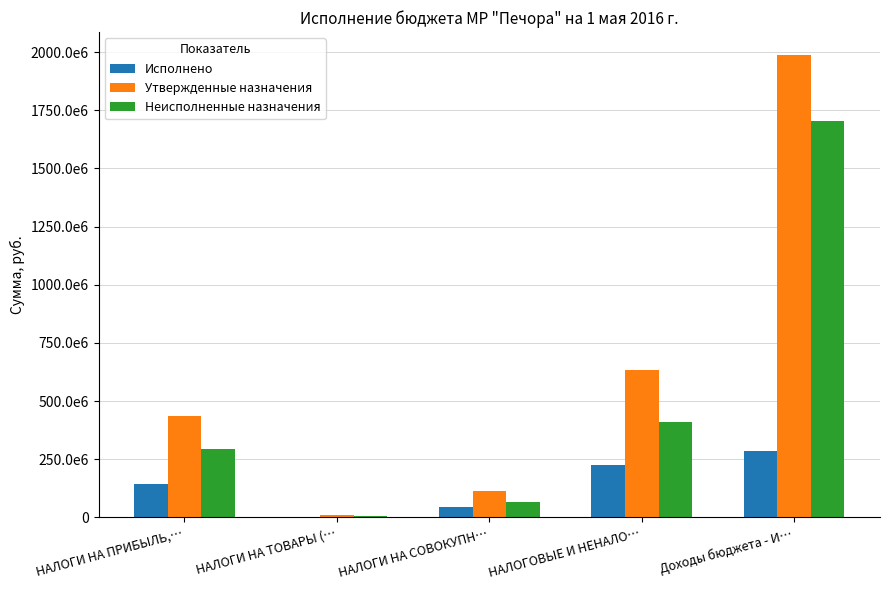

The value of Исполнено at НАЛОГИ НА ПРИБЫЛЬ,… is 37852138.6. True or false?

False